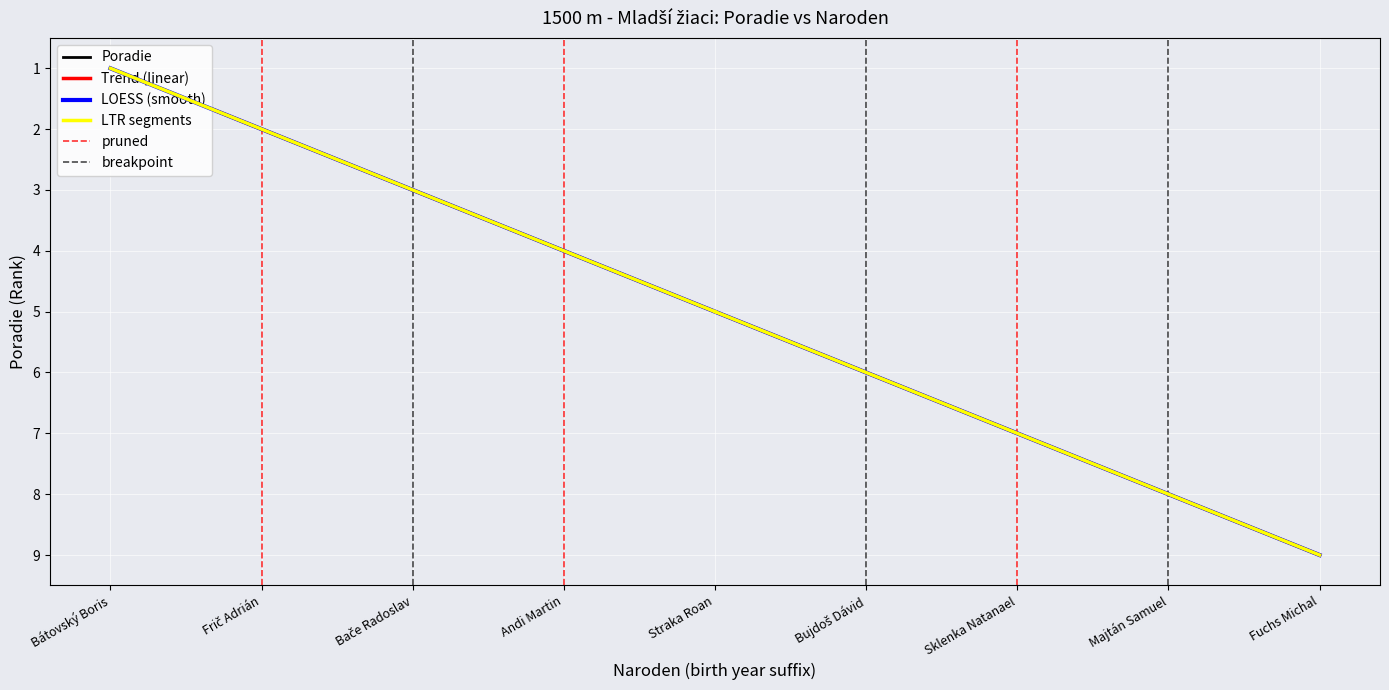

Rank the categories by value from lowest to highest.

Bátovský Boris, Frič Adrián, Bače Radoslav, Andi Martin, Straka Roan, Bujdoš Dávid, Sklenka Natanael, Majtán Samuel, Fuchs Michal